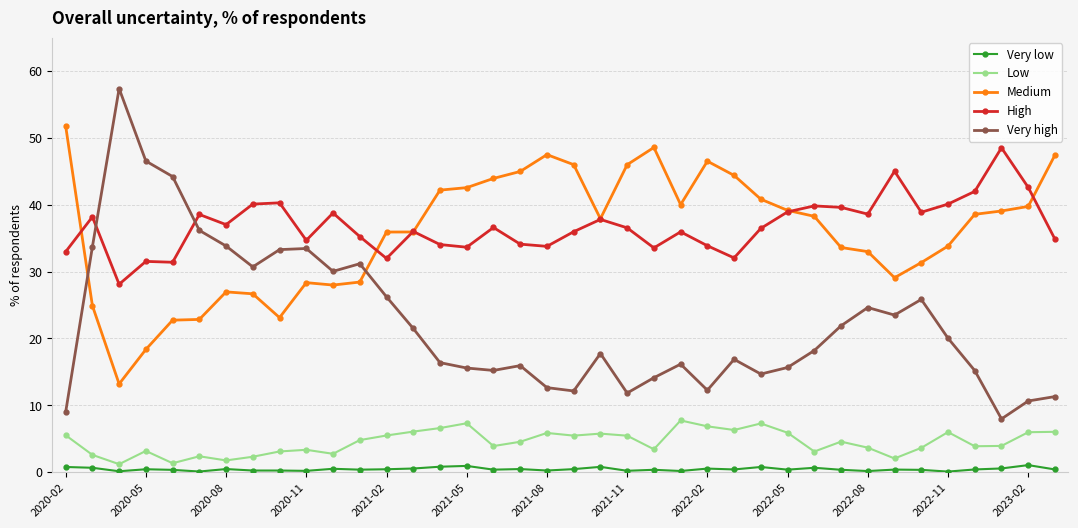

True or false: Very high and Very low cross at least once.

False